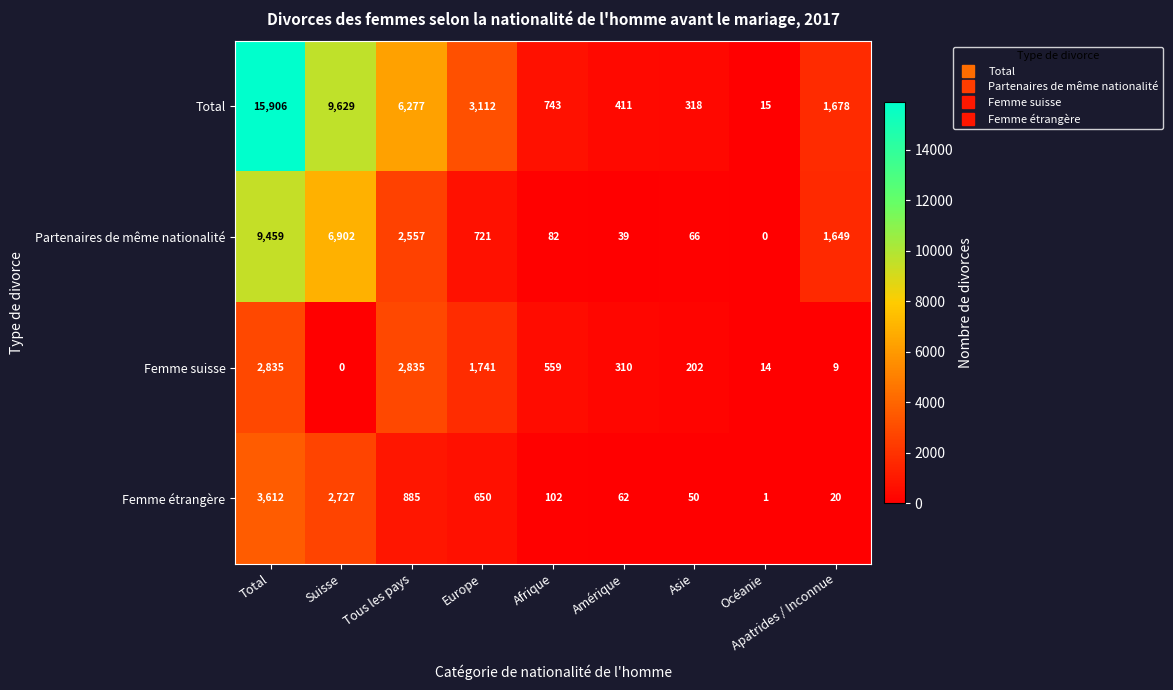

Is it true that Partenaires de même nationalité equals 66 at Asie?

True